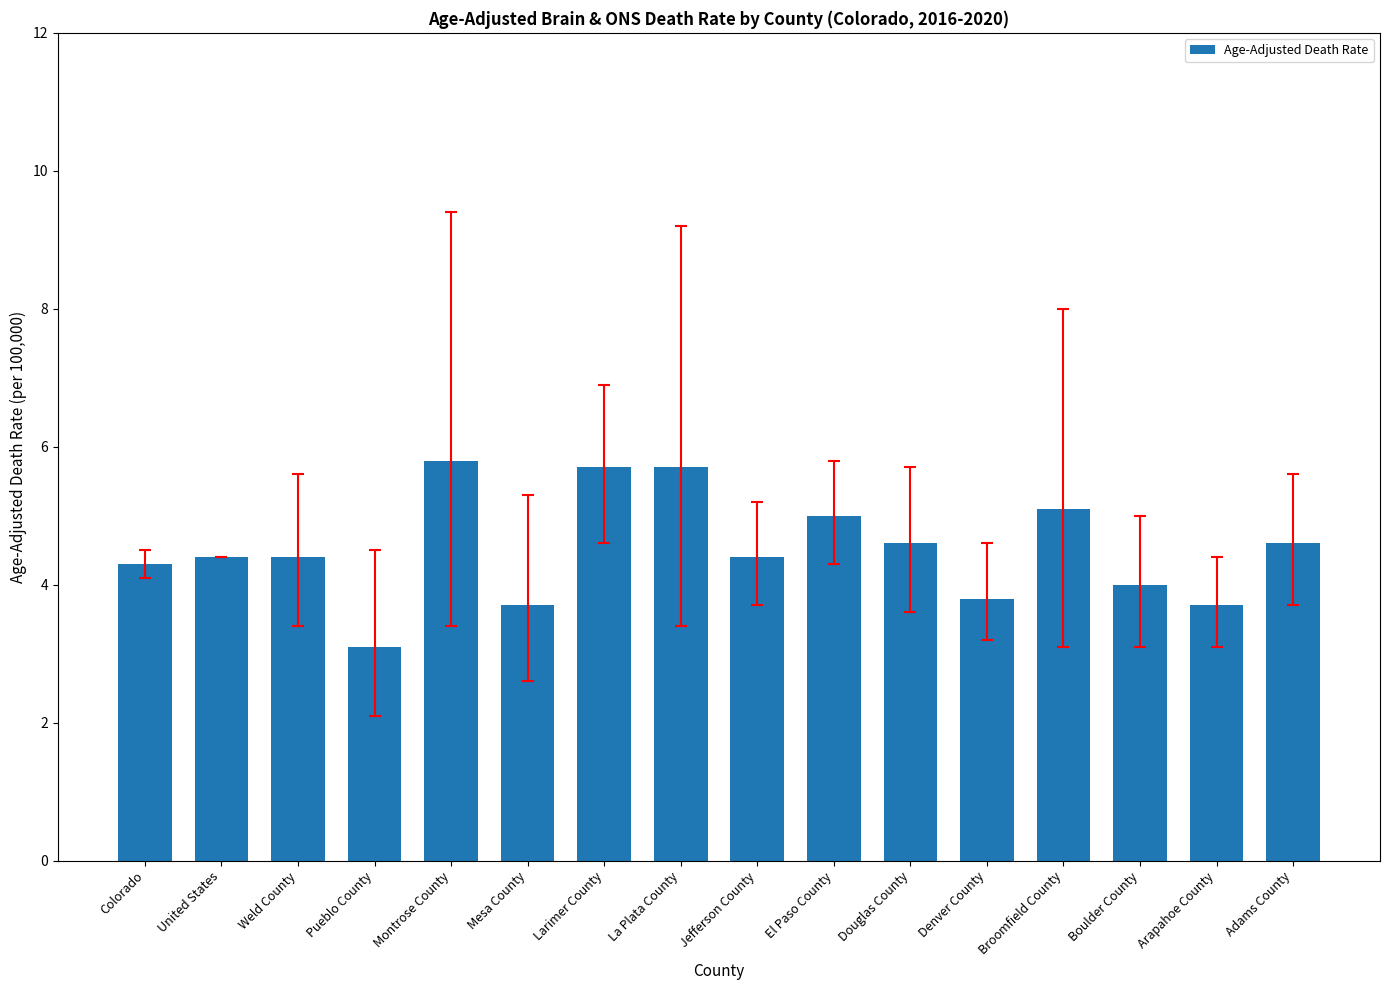

How many series are shown in this chart?

1